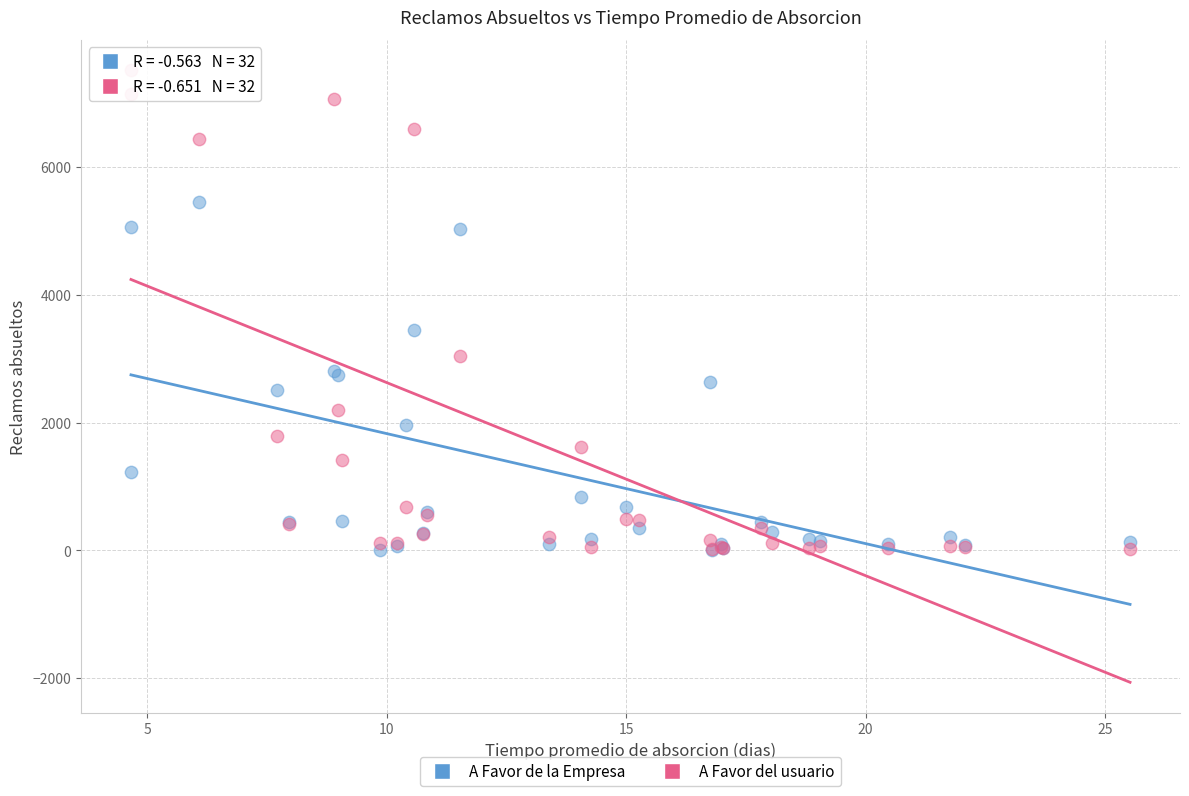

What are all the series names shown in the legend?

A Favor de la Empresa, A Favor del usuario